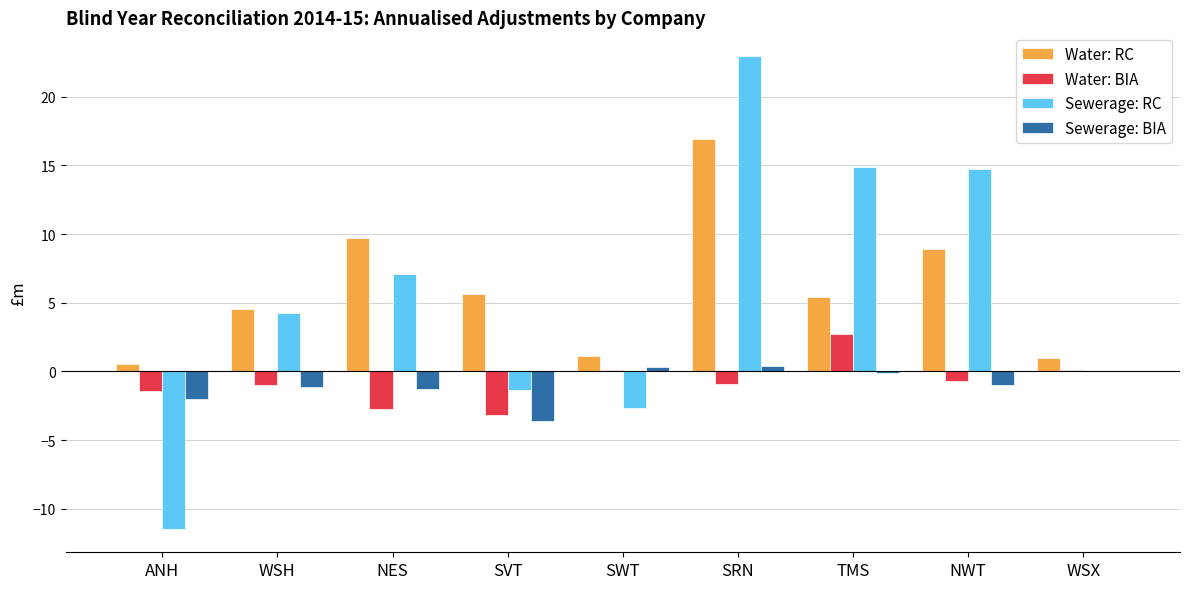

Where does the Water: RC series first go above 5?

NES